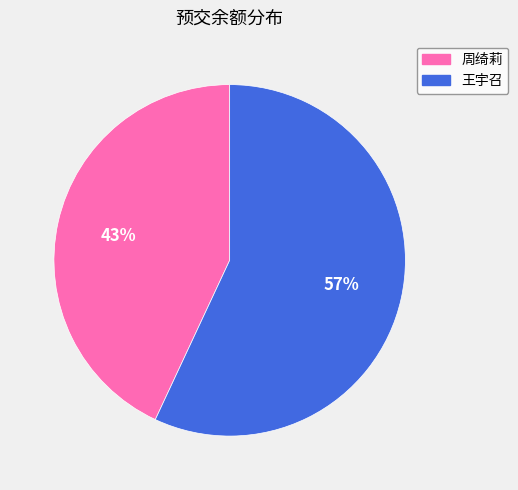

To the nearest percent, what is the average slice percentage?

50%